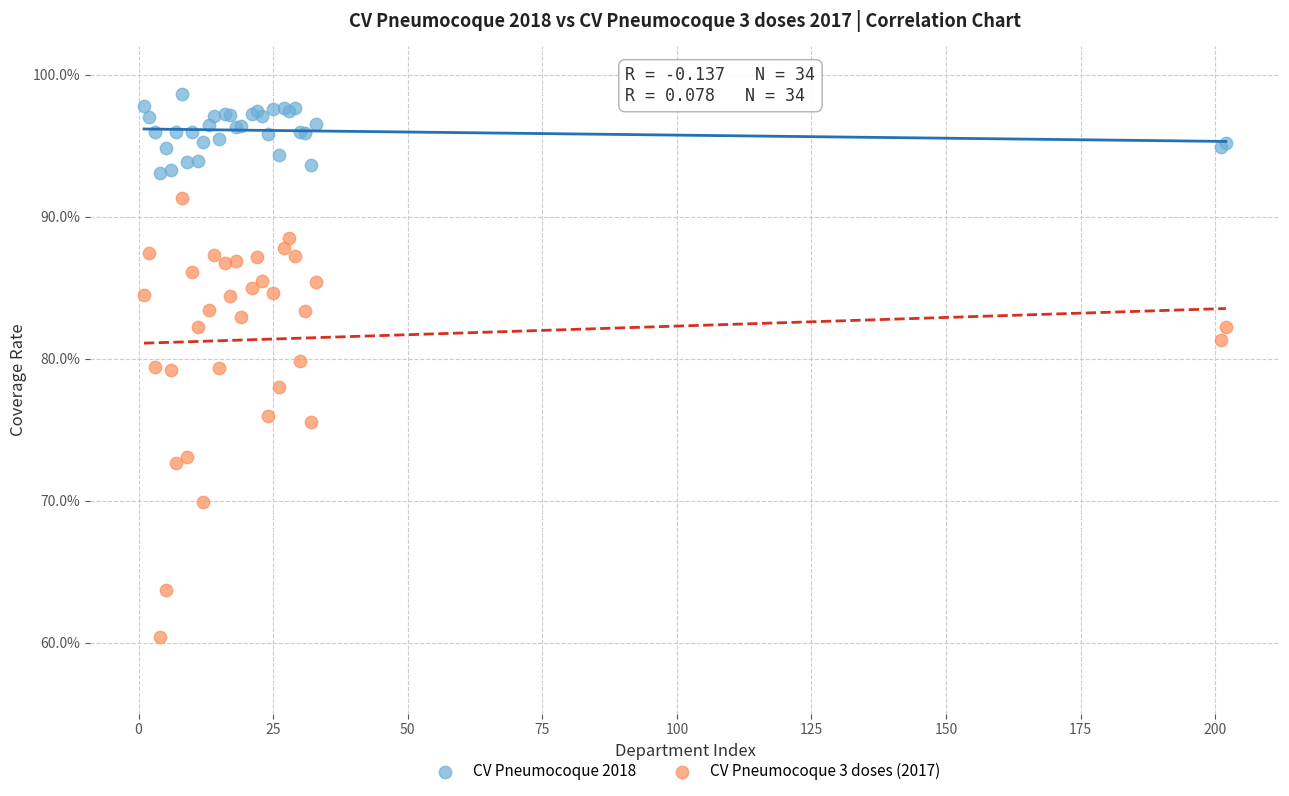

Which series reaches the maximum Y coordinate?

CV Pneumocoque 2018